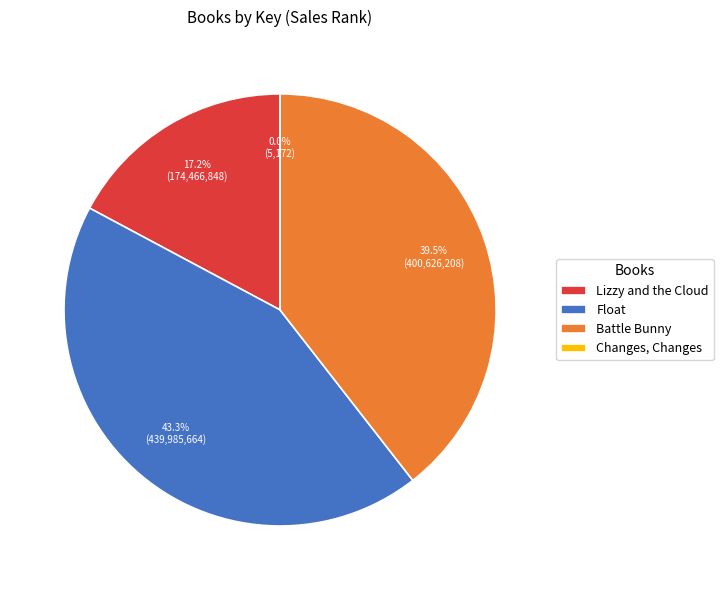

Between Lizzy and the Cloud and Battle Bunny, which is larger?

Battle Bunny